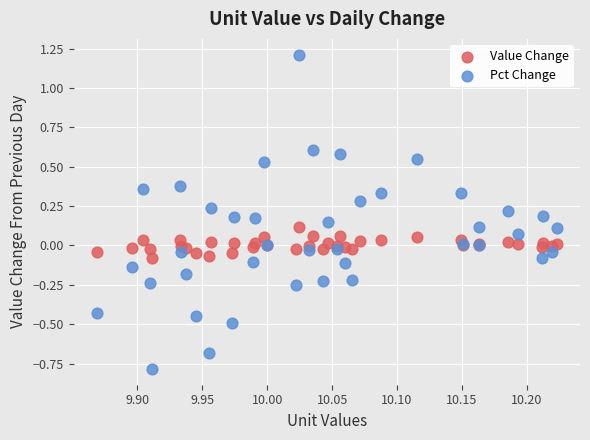

Which series reaches the minimum Y coordinate?

Pct Change